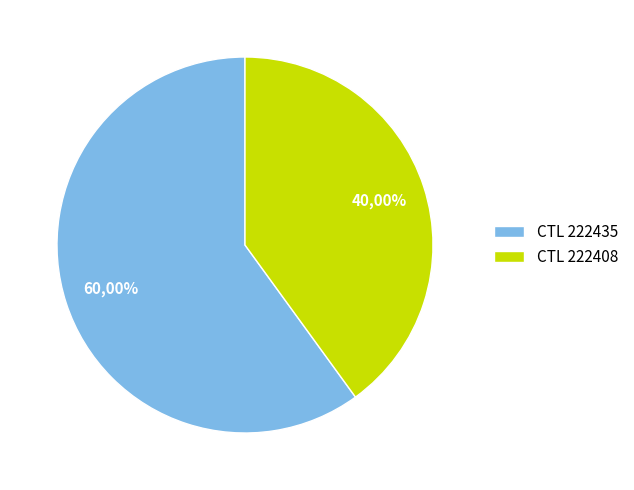

Is it true that 222435 is 60% of the pie?

True